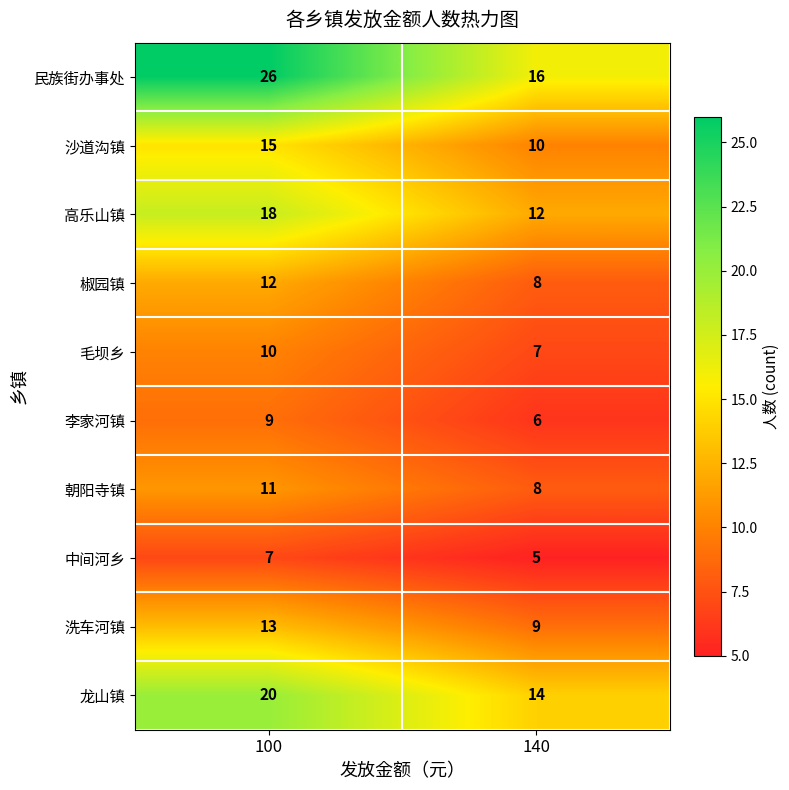

Where is 毛坝乡 nearest to the value 8?

140